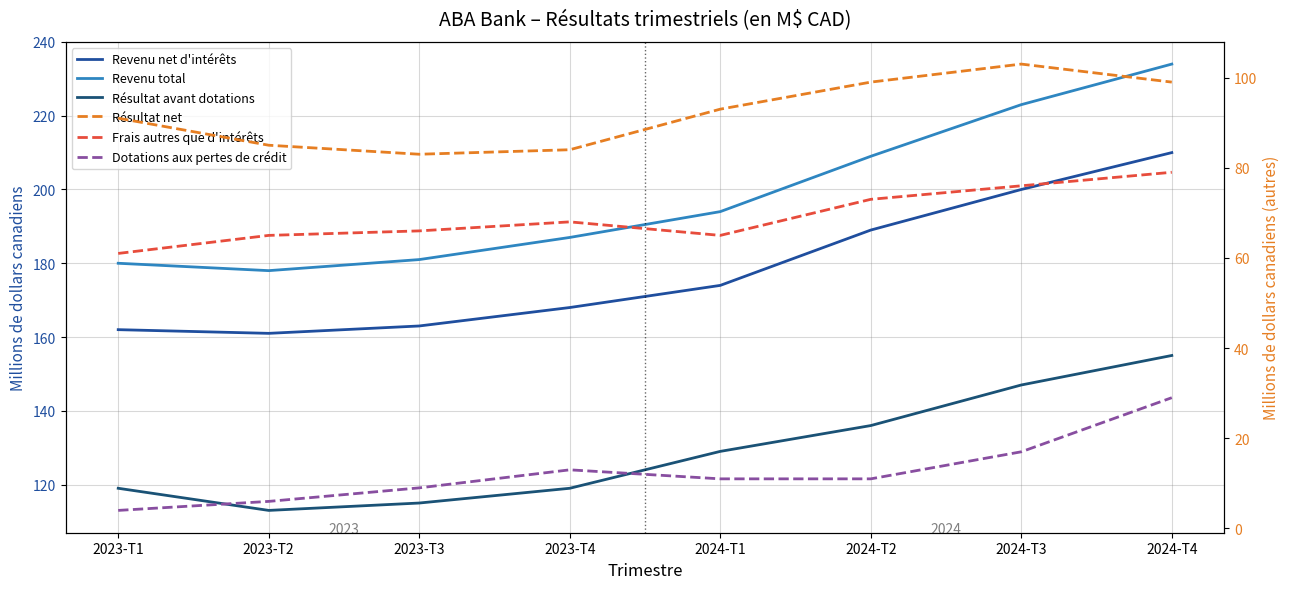

Which series has the largest range (max minus min)?

Revenu total